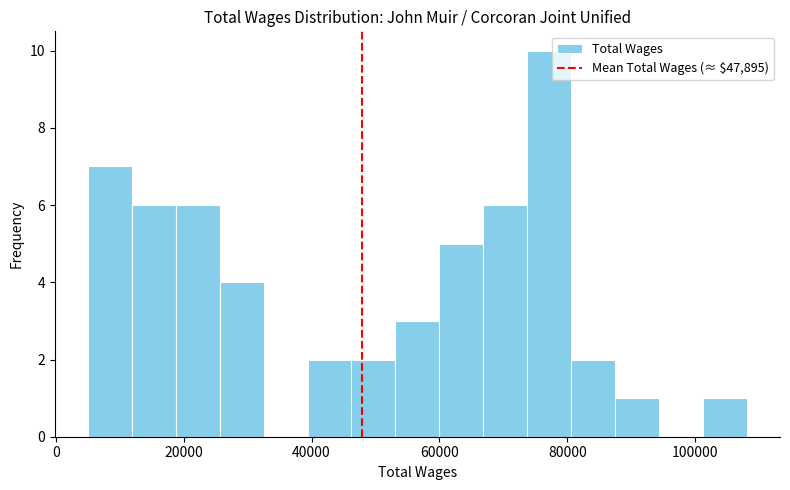

Around what value on the x-axis is the tallest bar? Give the approximate position of its centre, as read against the axis.

78000